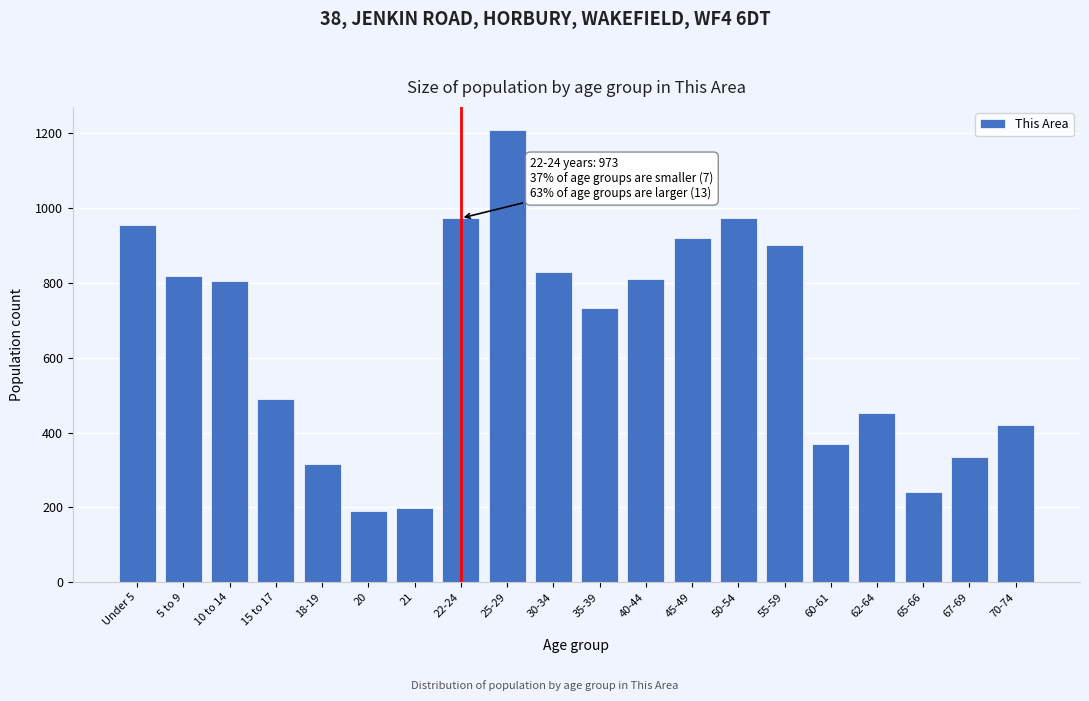

At which category does the chart reach its peak across all series?

25-29